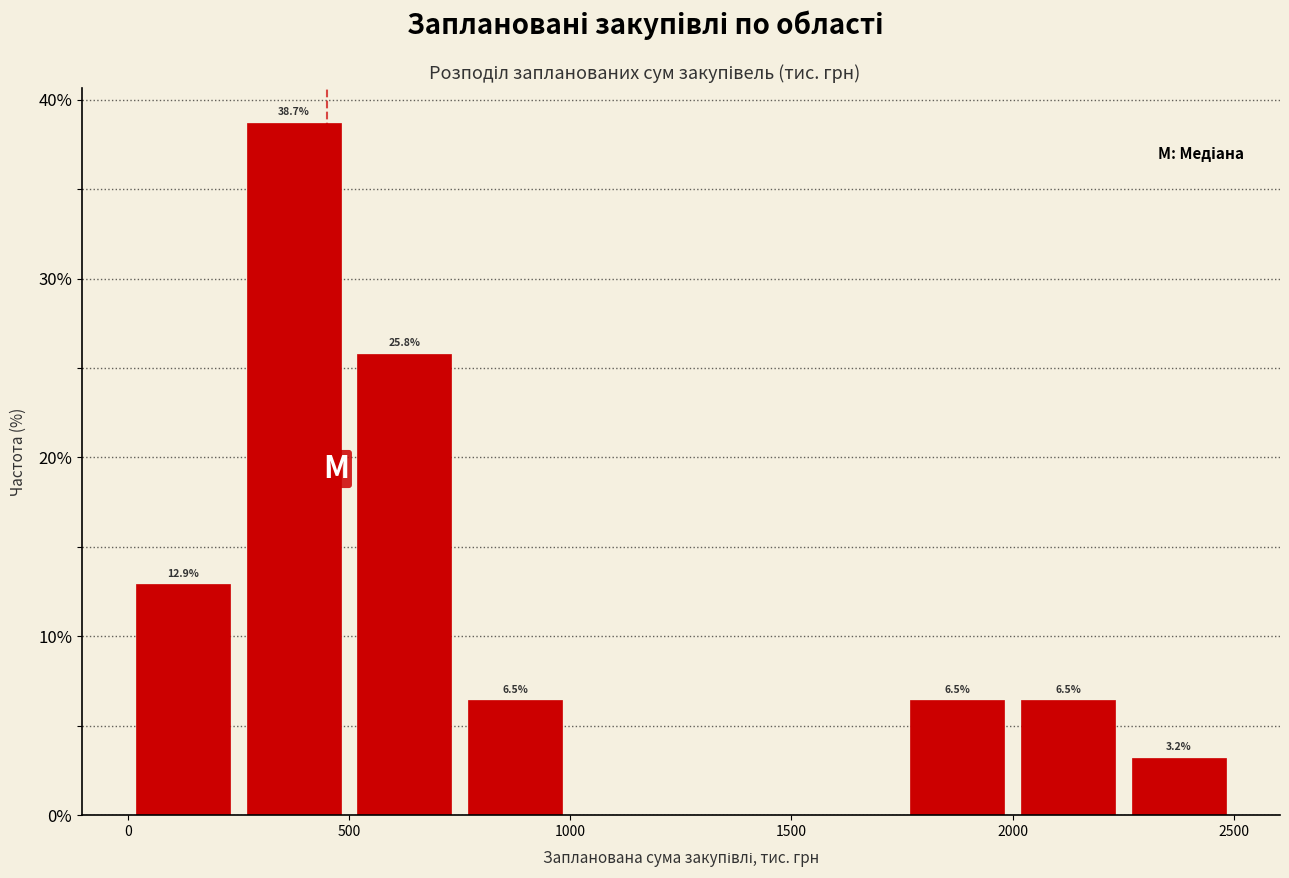

Over which range of the x-axis is the bar tallest?

250 to 500